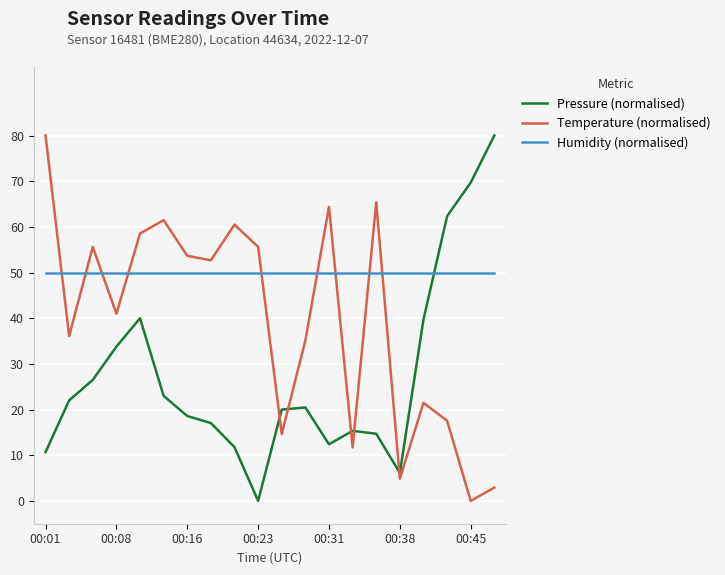

How many times do Humidity (normalised) and Temperature (normalised) cross each other?

9